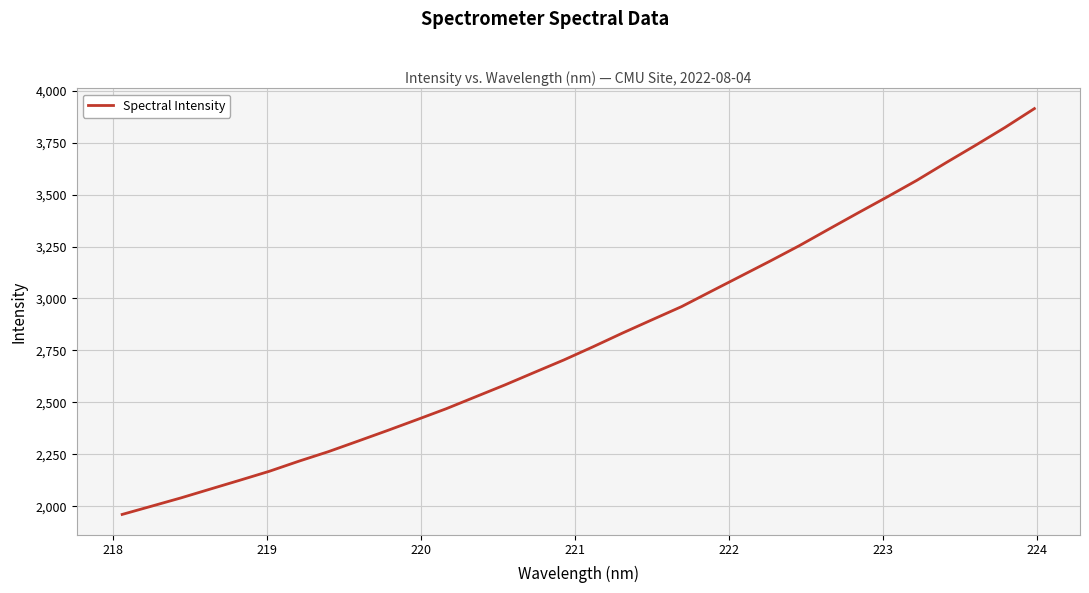

What is the maximum value shown in the chart?

3913.9